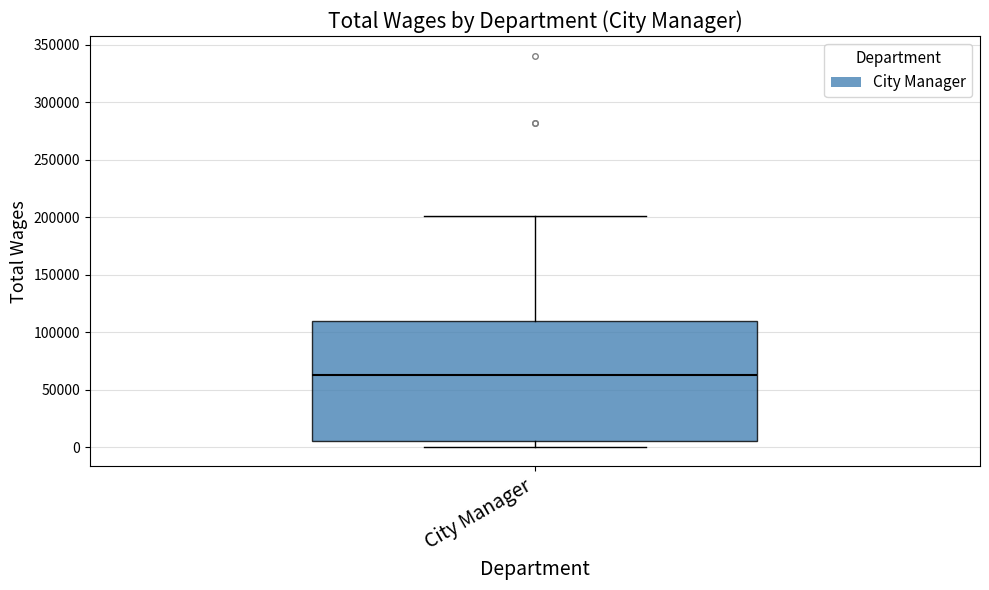

Transcribe this box plot: give where the median line is, the range the box spans, and where the two whiskers end, as read against the y-axis. The values are not printed on the chart, so give them approximately, as read against the axis.

median 65000, box 5000 to 110000, whiskers 0 to 200000